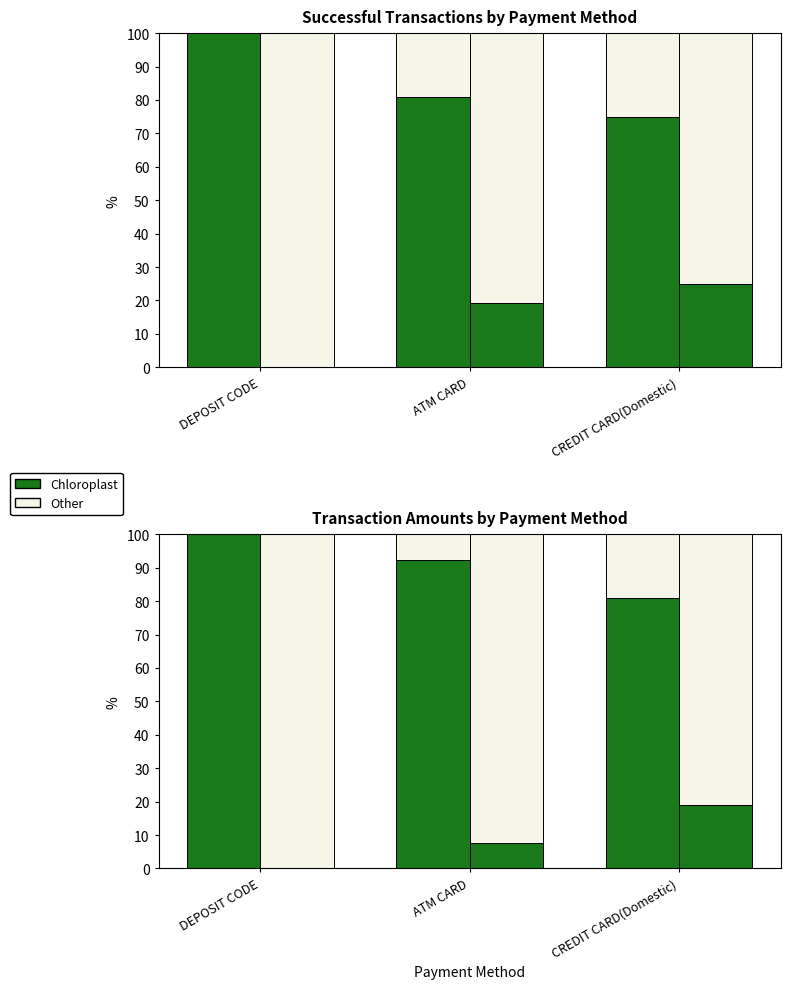

Which series has the largest total across all categories?

Chloroplast